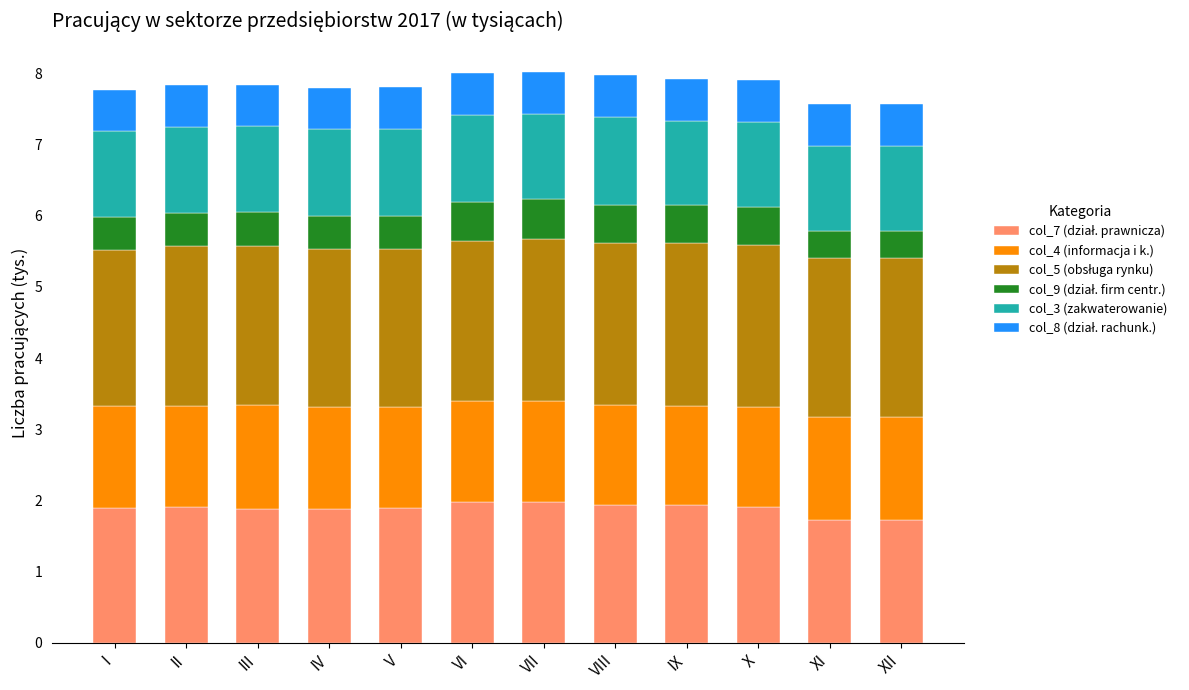

What is the total value across all series at V?

7.8